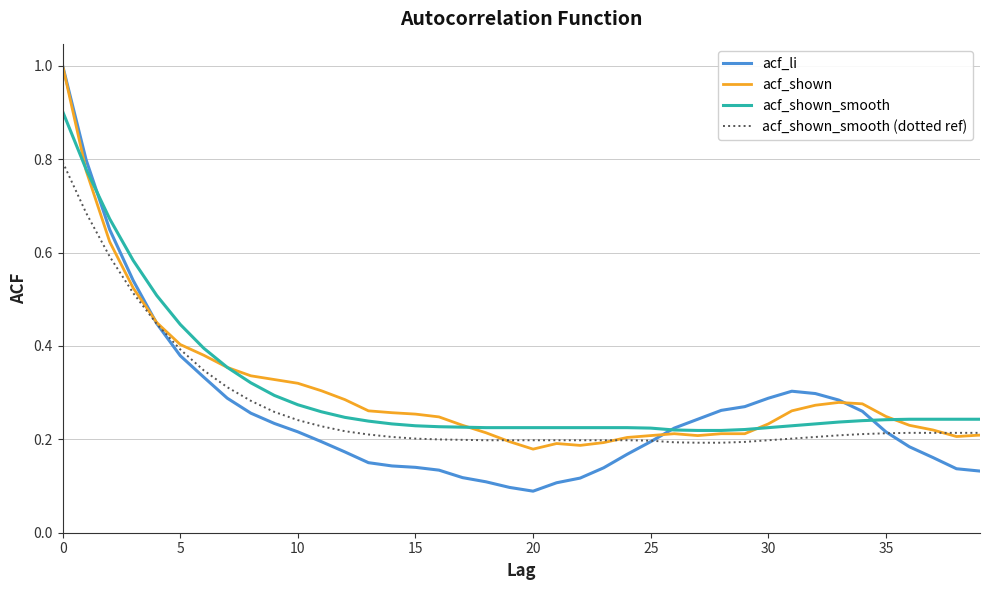

How many lines are shown in the chart?

4